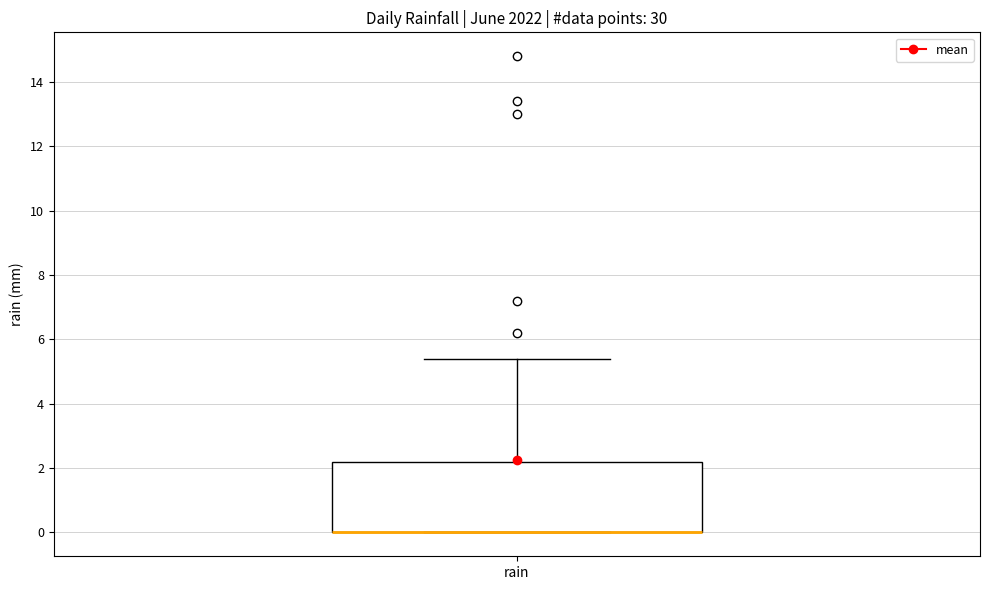

Where does the upper whisker of the box for rain end on the y-axis? The values are not printed on the chart, so give them approximately, as read against the axis.

5.4